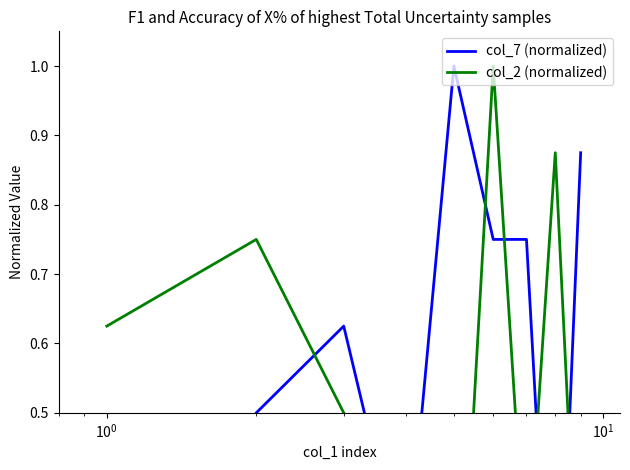

What is the sum of all col_7 (normalized) values?

4.9